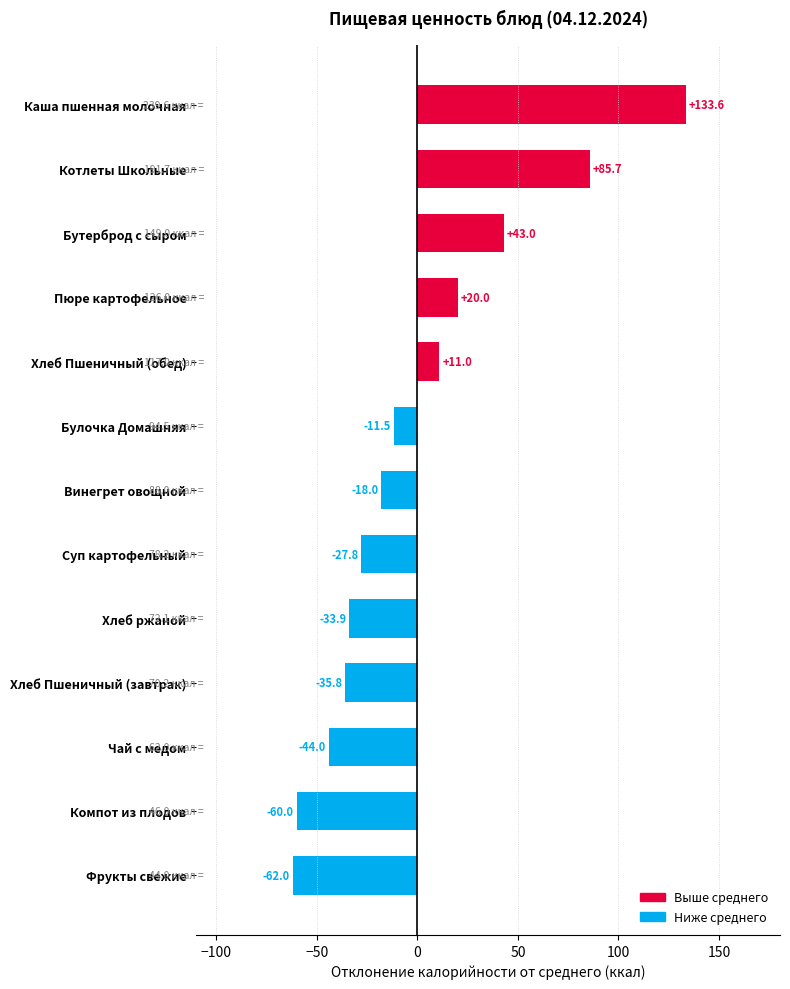

How many negative values are there?

8